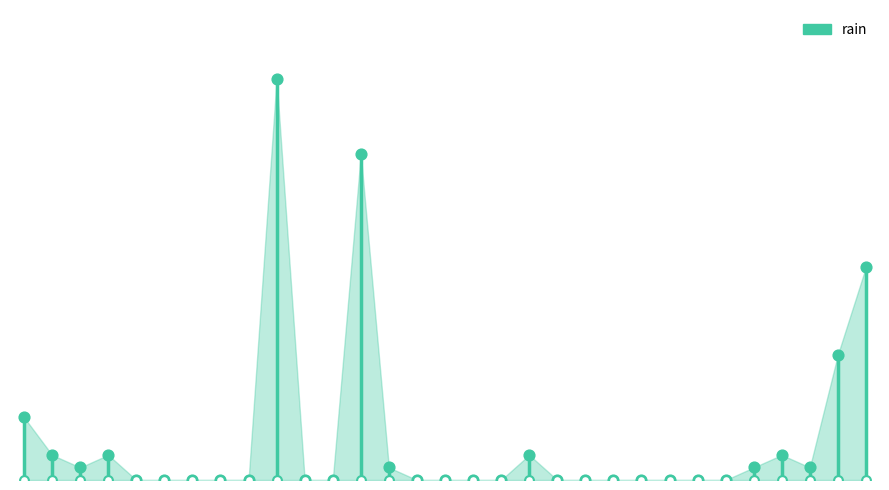

Between 2020-05-30 and 2020-05-25, which is larger?

2020-05-30